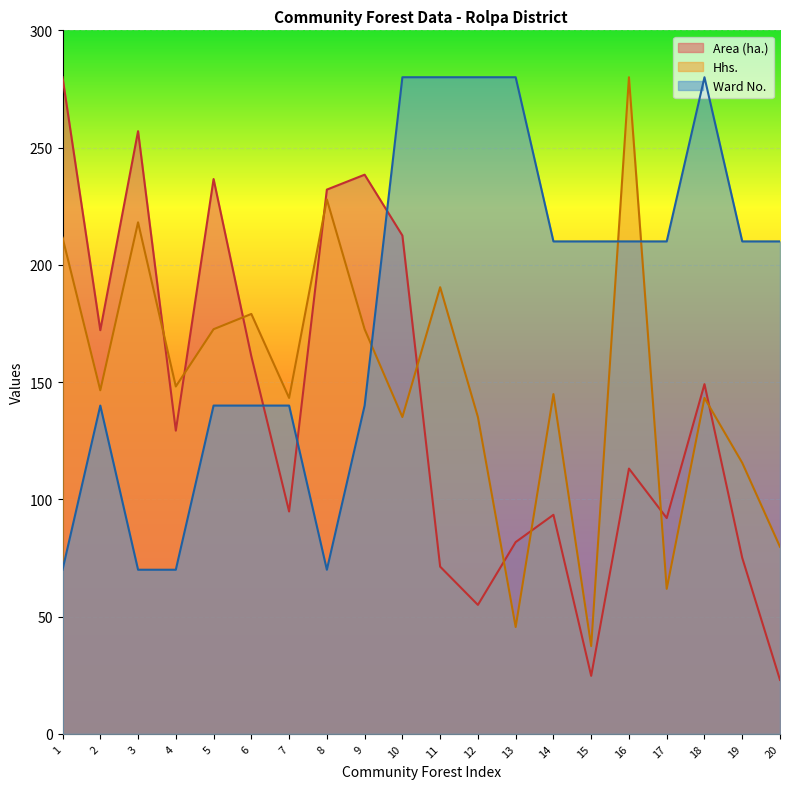

Rank the categories by Hhs. value from lowest to highest.

15, 13, 17, 20, 19, 10, 12, 7, 18, 14, 2, 4, 5, 9, 6, 11, 1, 3, 8, 16